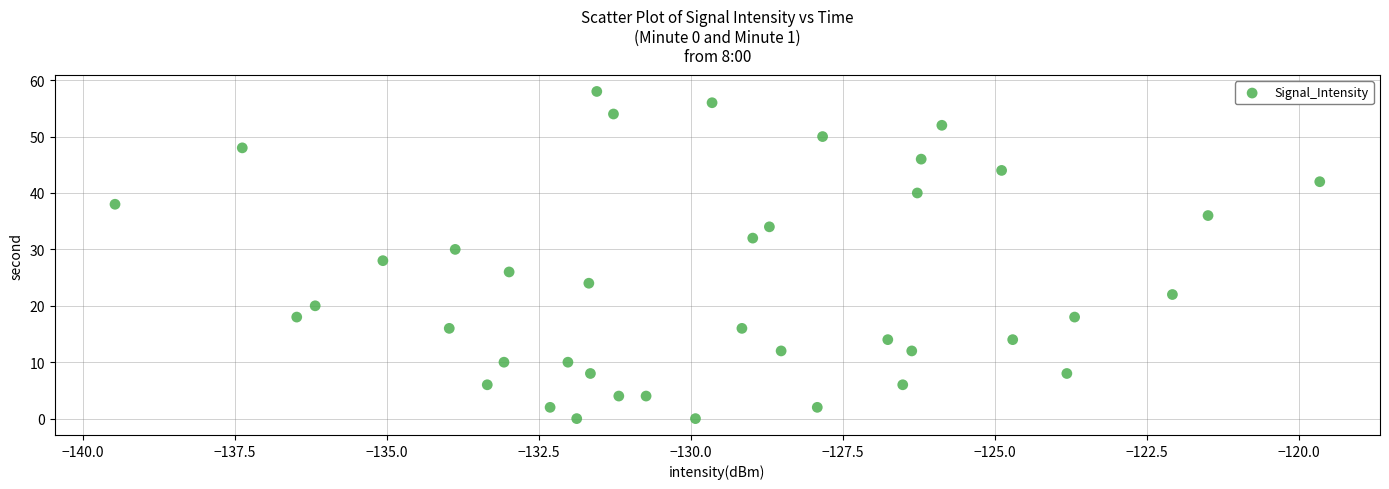

What is the range of Y values (max minus min)?

58